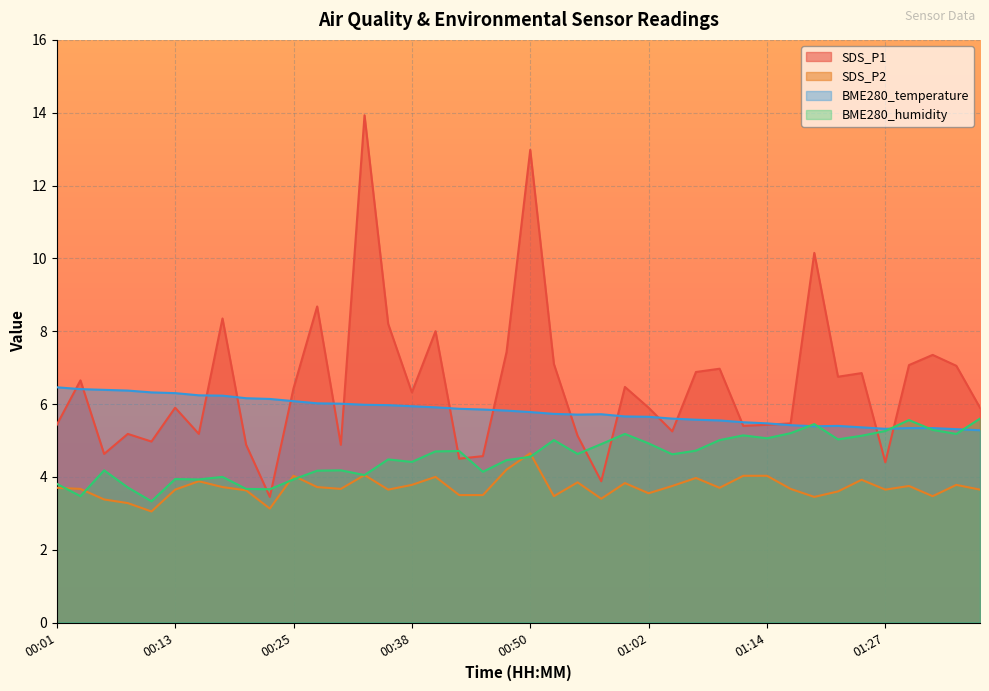

What is the label of the 36th point from the right?

00:11